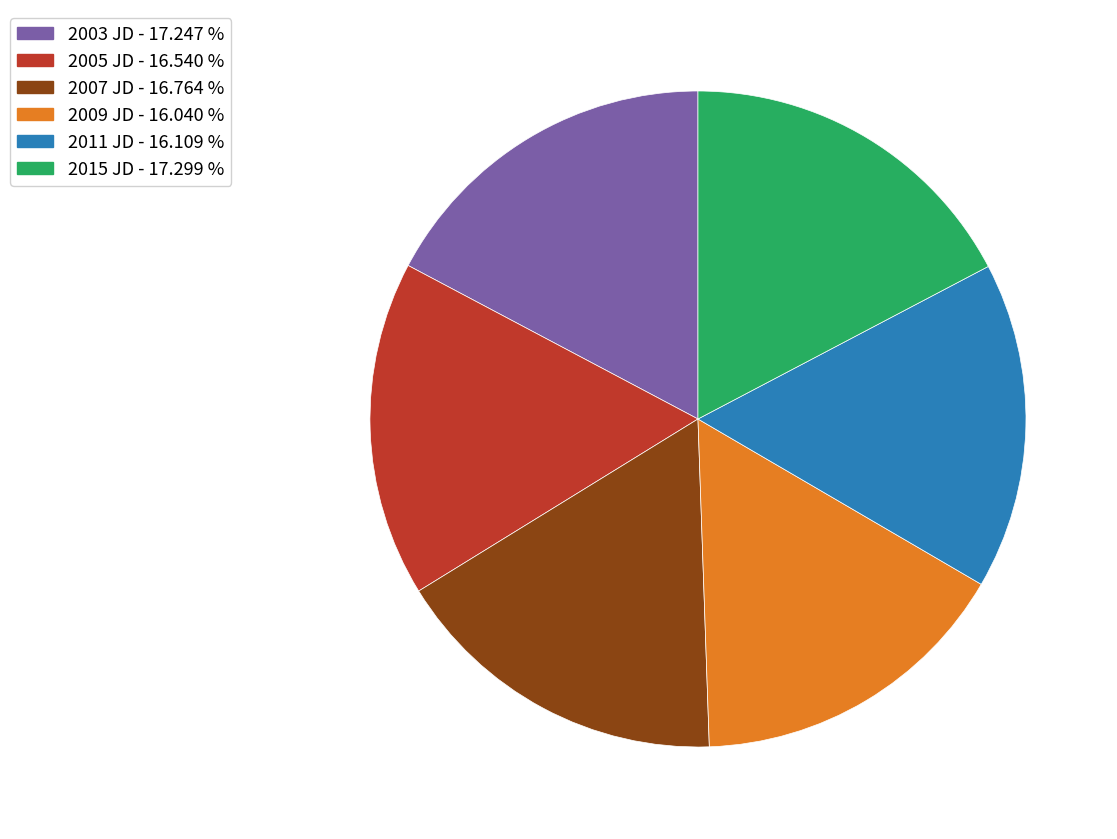

Is there any slice that represents more than half of the pie?

No